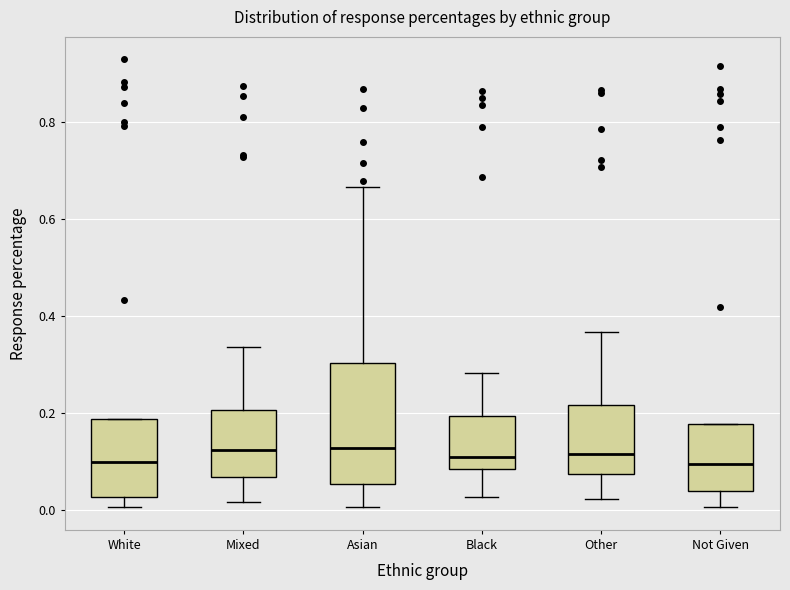

Comparing the boxes themselves (not the whiskers), which one is the tallest?

Asian